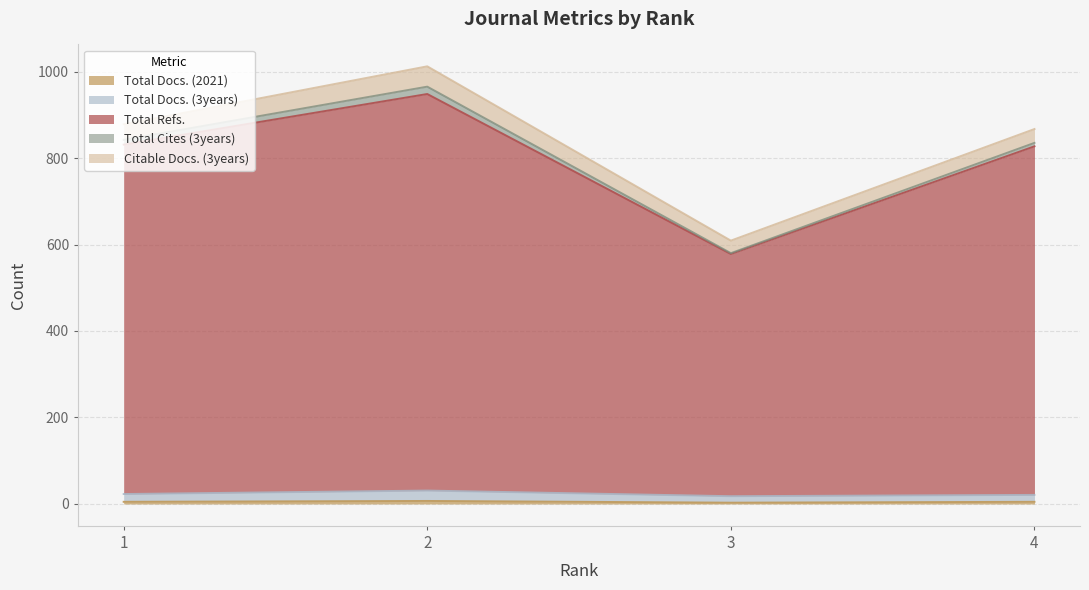

What is the approximate value of Total Refs. at 3, to the nearest 50?

600